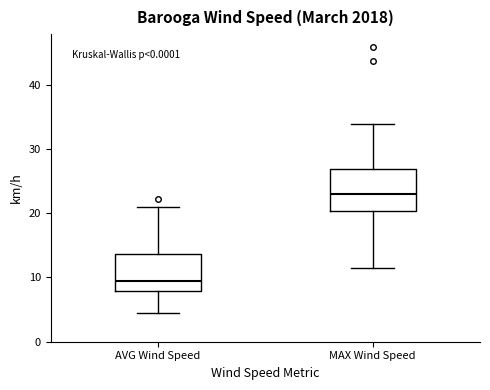

Reading left to right, transcribe this box plot: for each box, give where its median line is, the range the box spans, and where its two whiskers end, as read against the y-axis. The values are not printed on the chart, so give them approximately, as read against the axis.

AVG Wind Speed: median 9, box 8 to 14, whiskers 4 to 21
MAX Wind Speed: median 23, box 20 to 27, whiskers 11 to 34